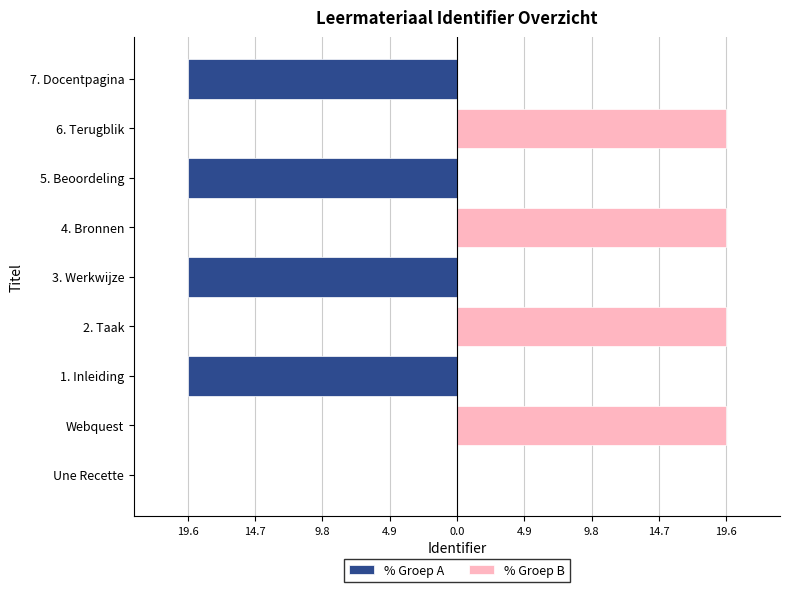

What is the difference between the second highest and second lowest values in the % Groep B series?

19.6